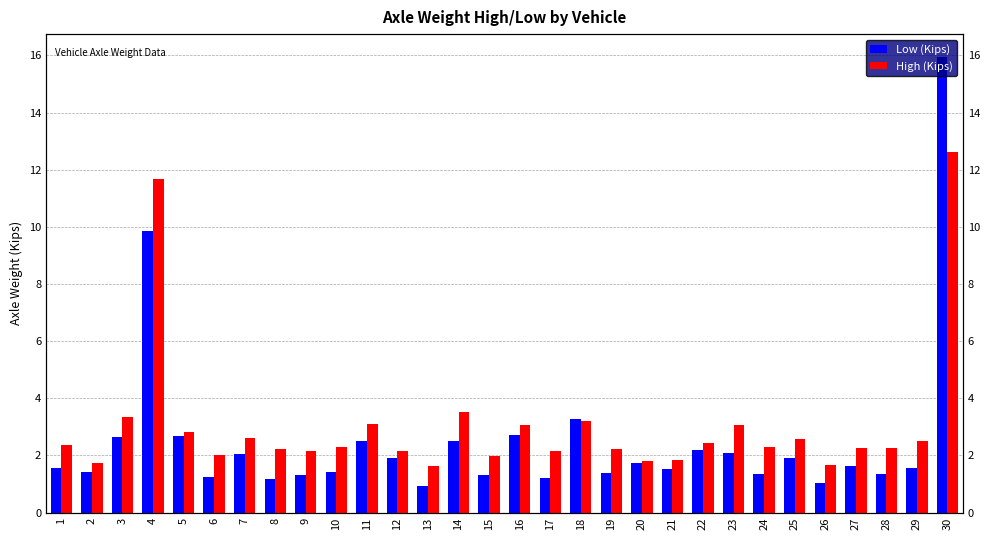

What is the greatest value displayed?

15.9